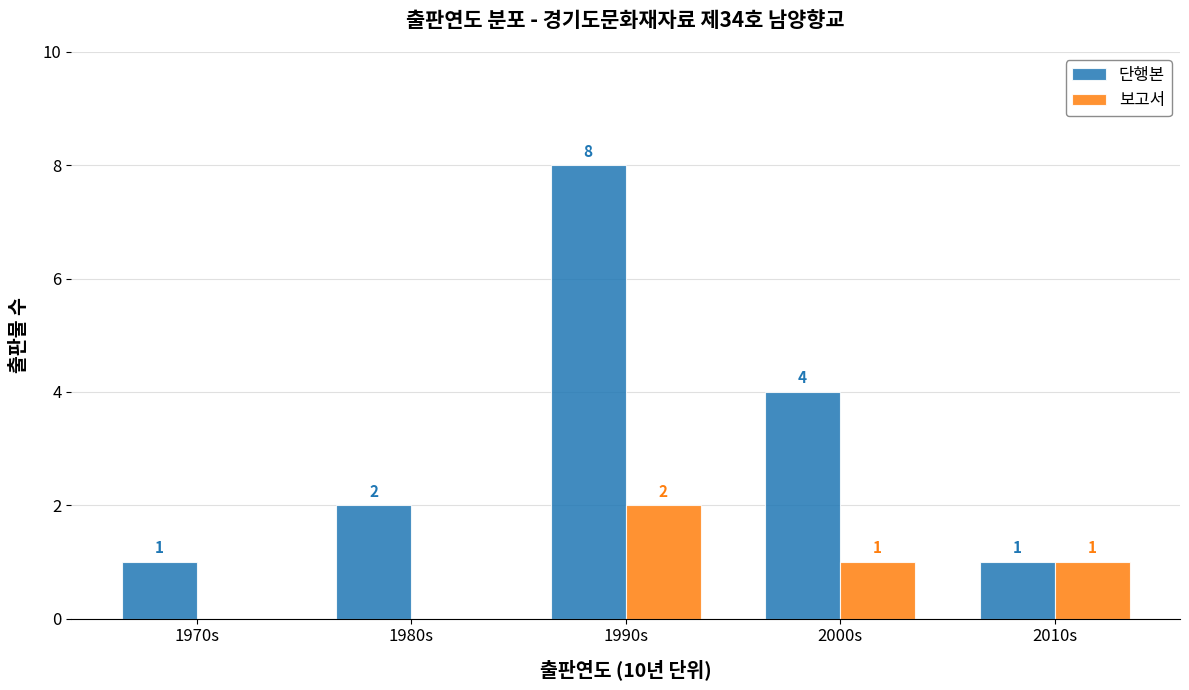

Which series changed the most between 1990s and 2010s?

단행본